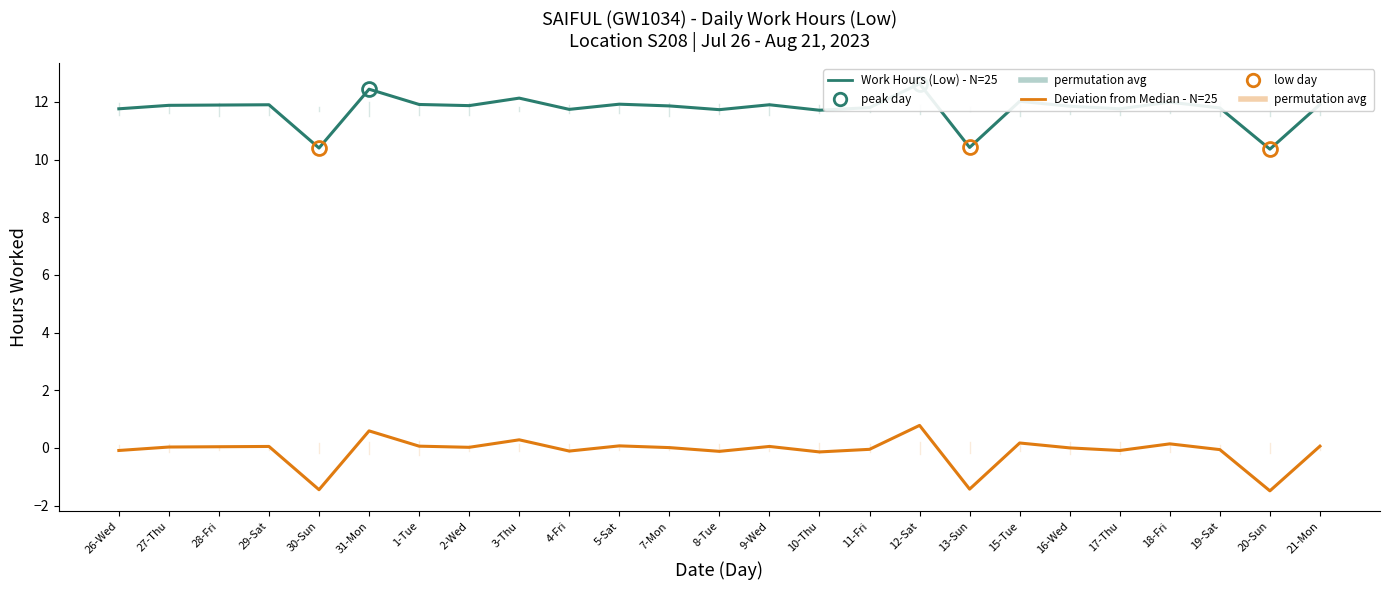

In Work Hours (Low) - N=25, how many points are higher than both neighbors (excluding endpoints)?

8